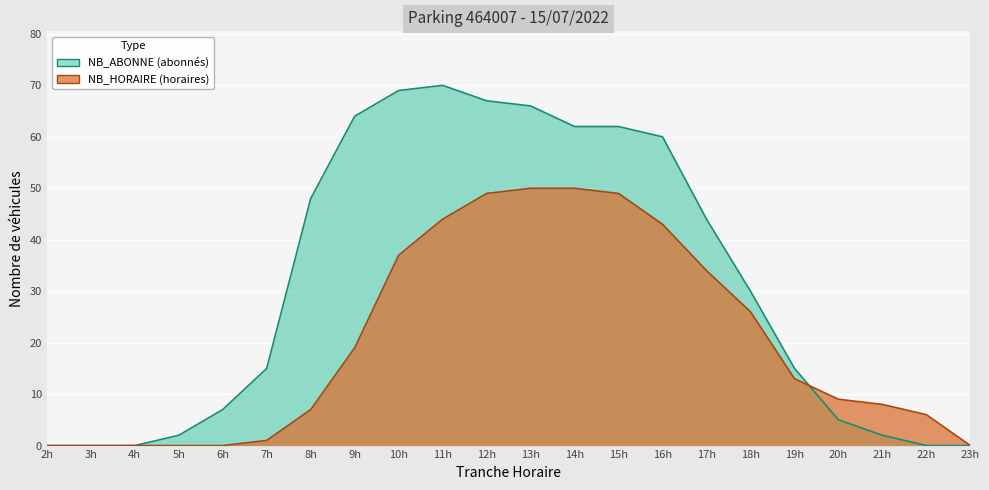

How many lines are shown in the chart?

2